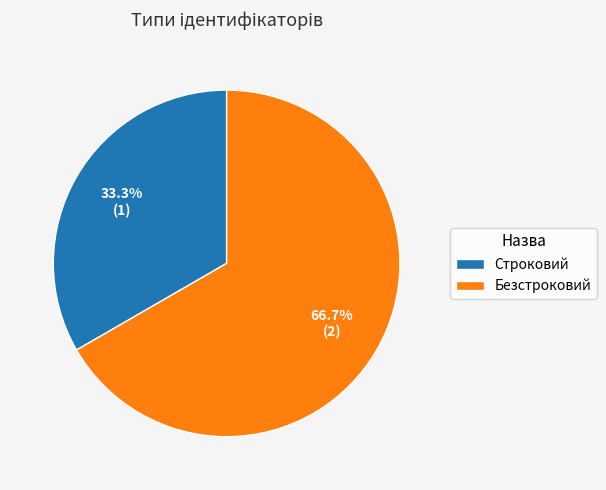

To the nearest percent, what is the difference between the largest and smallest slice percentages?

33%